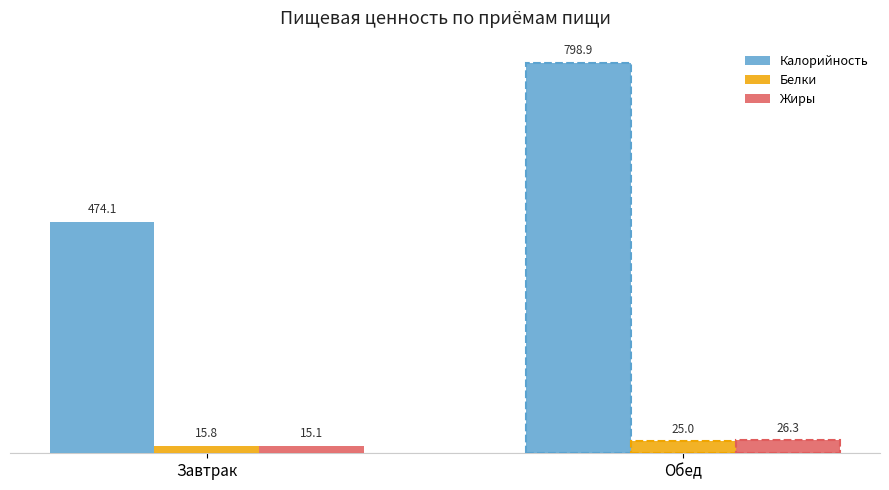

What is the difference between the maximum and minimum values in the Калорийность series?

324.8